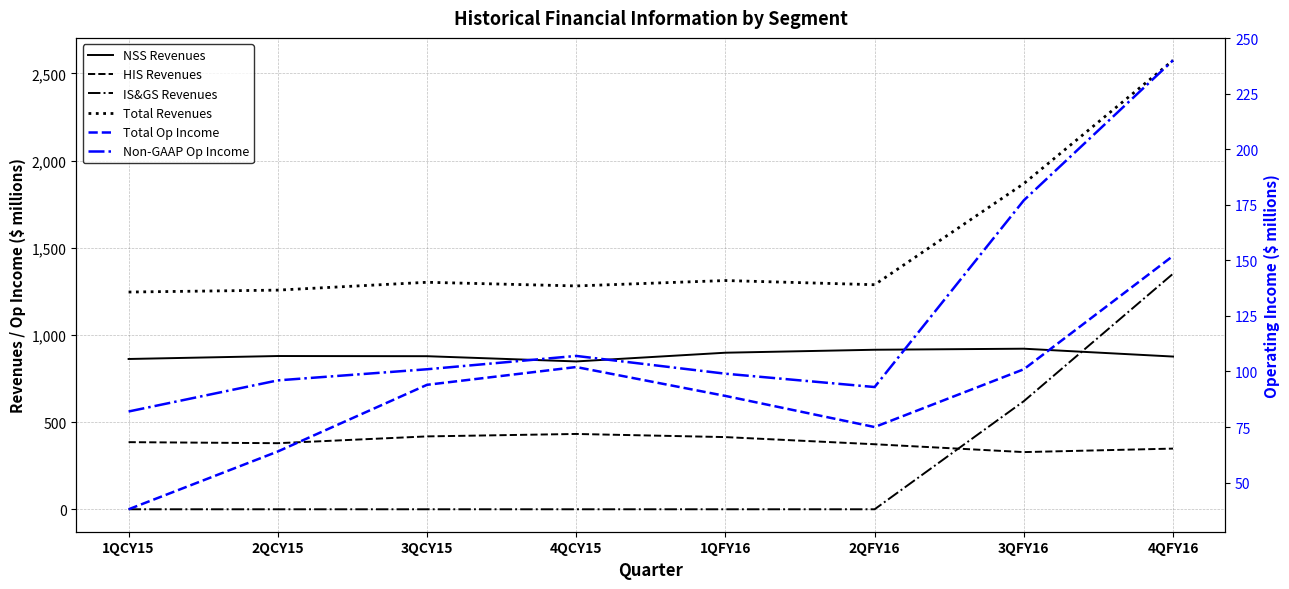

True or false: Total Revenues and HIS Revenues intersect in this chart.

False